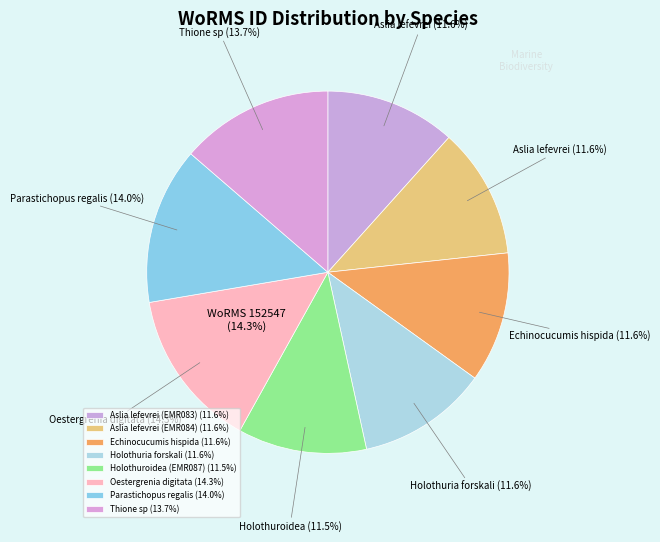

How many segments does this pie chart have?

8